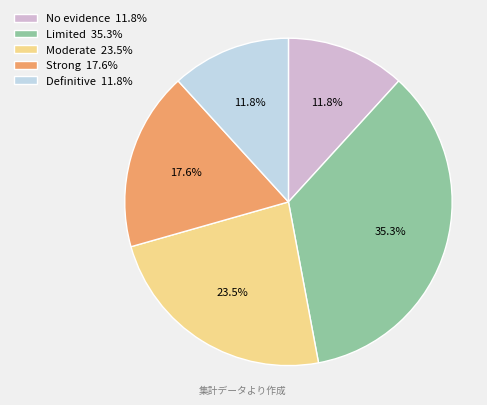

Between Moderate and No evidence, which is larger?

Moderate